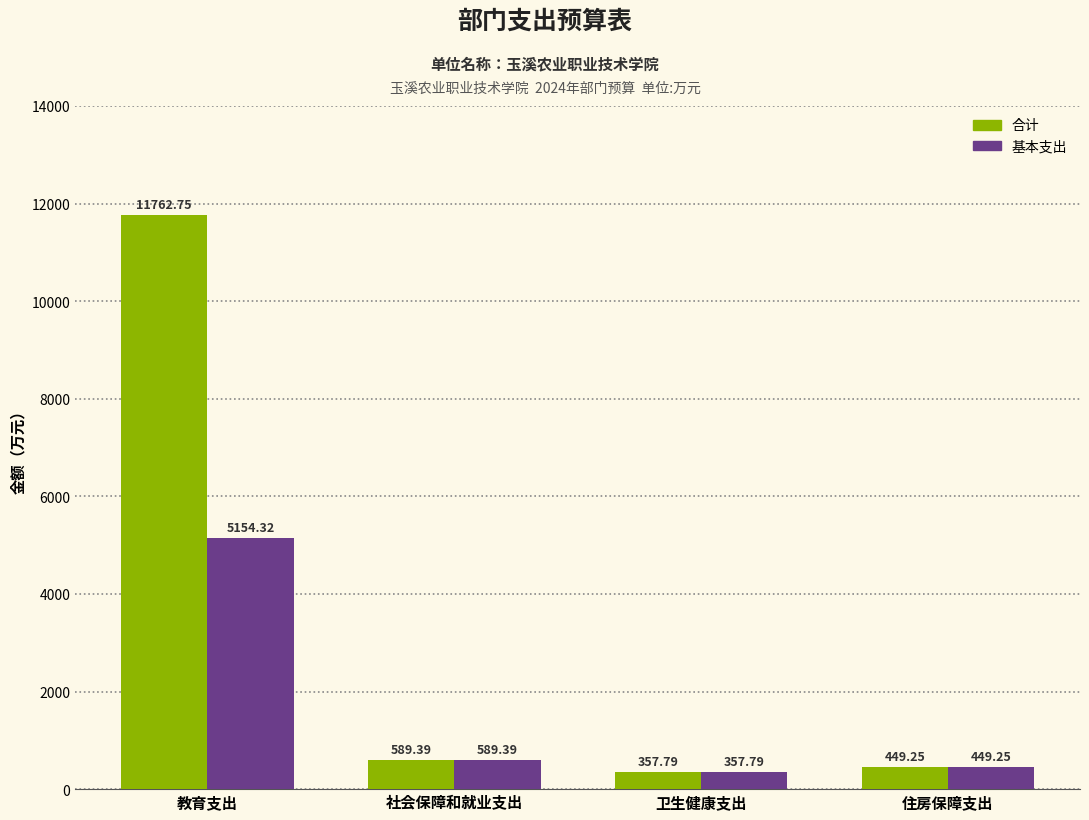

List the series in order of their peak value, lowest first.

基本支出, 合计